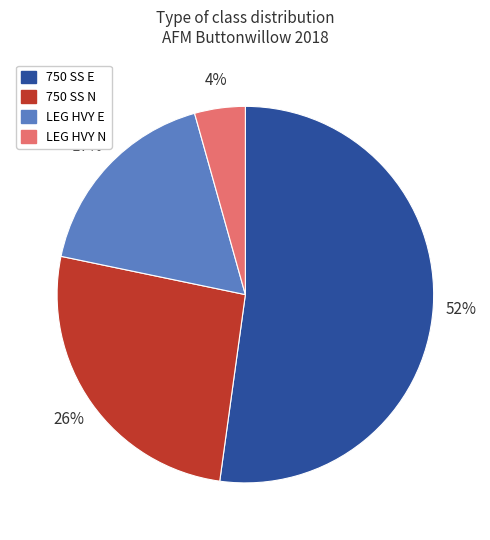

To the nearest percent, what is the difference between the 750 SS E and 750 SS N slice percentages?

26%